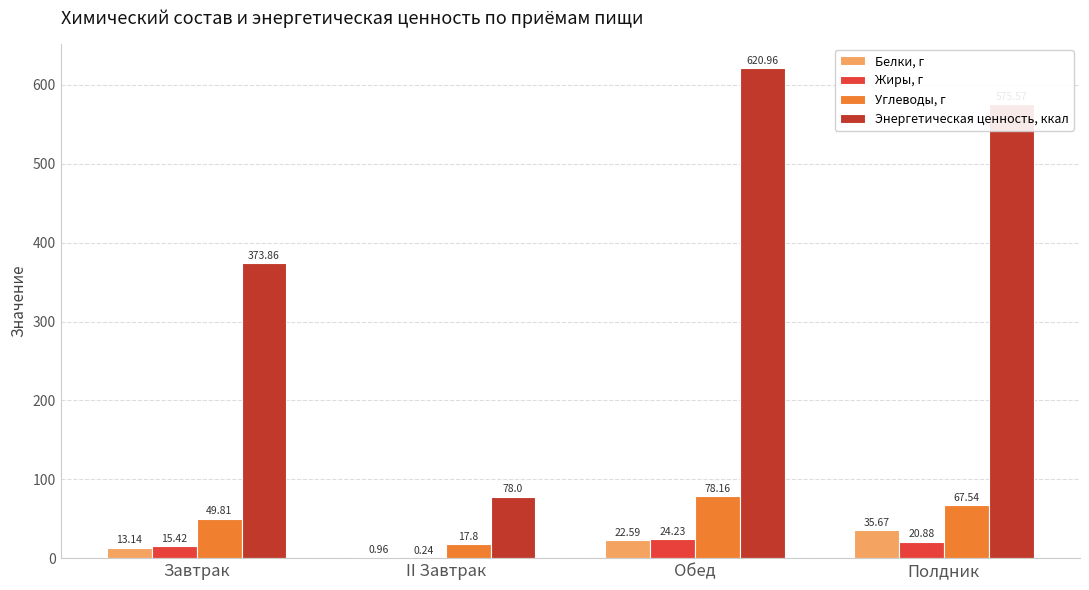

At which category is the sum across all series the highest?

Обед